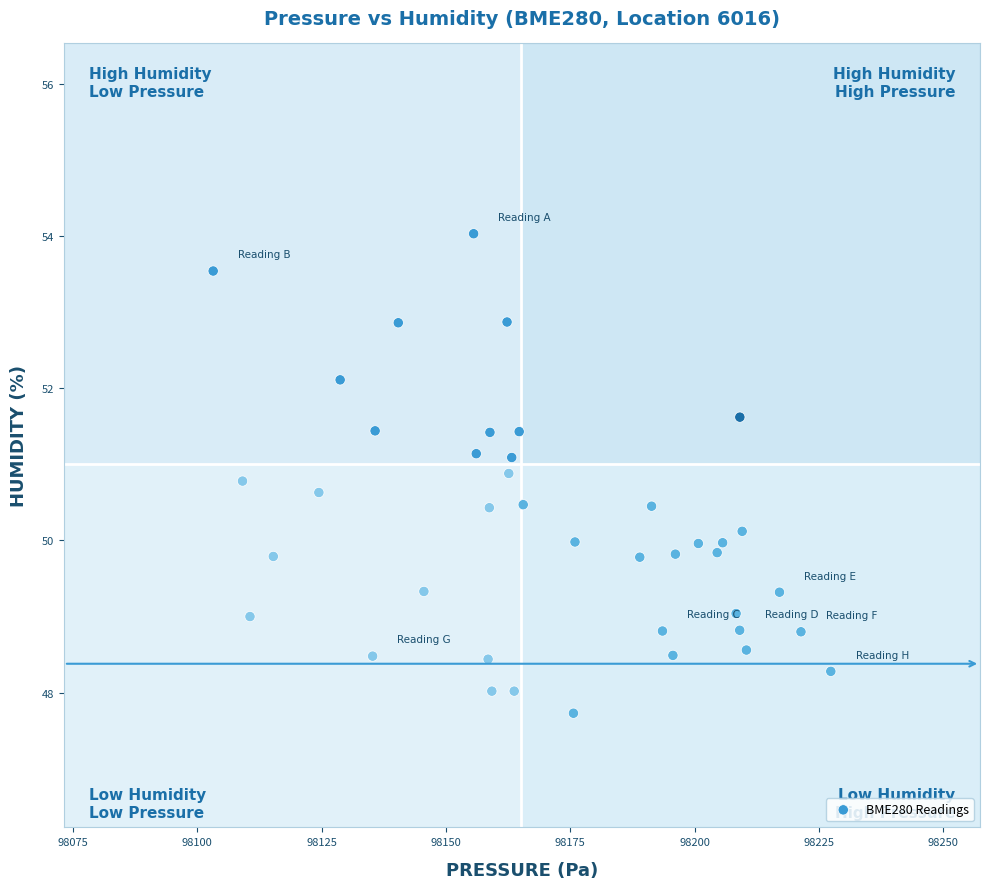

What is the range of X values (max minus min)?

124.2